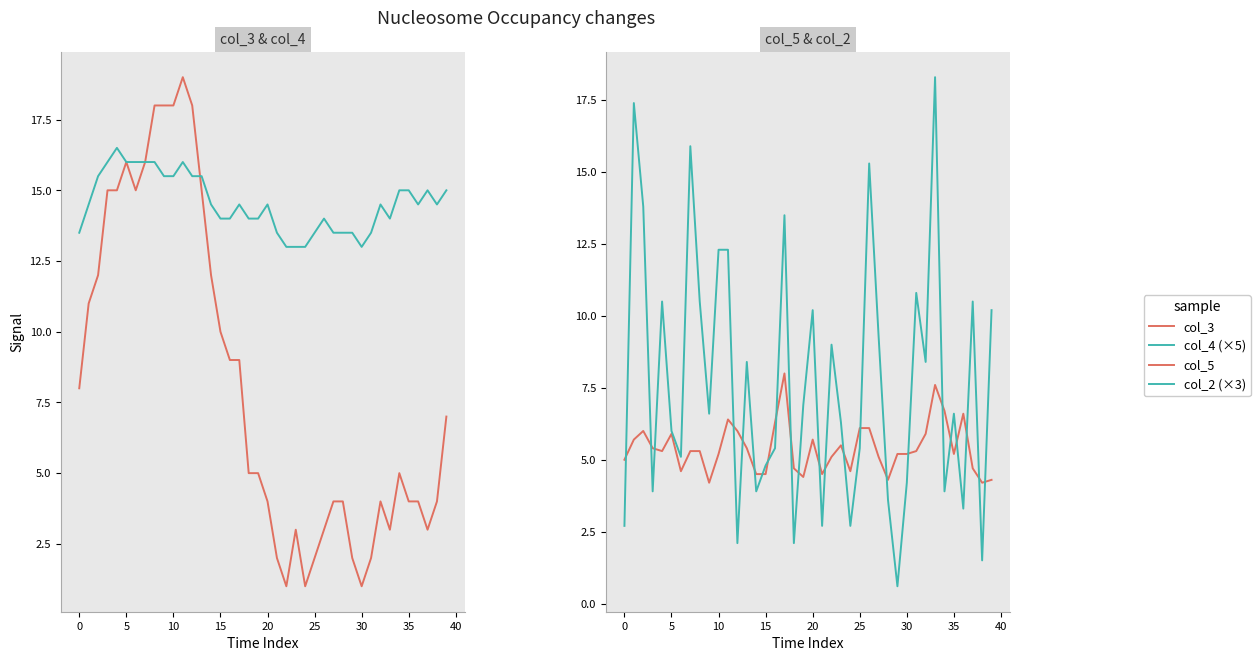

After their last crossing, which series has the higher values: col_2 (×3) or col_3?

col_2 (×3)